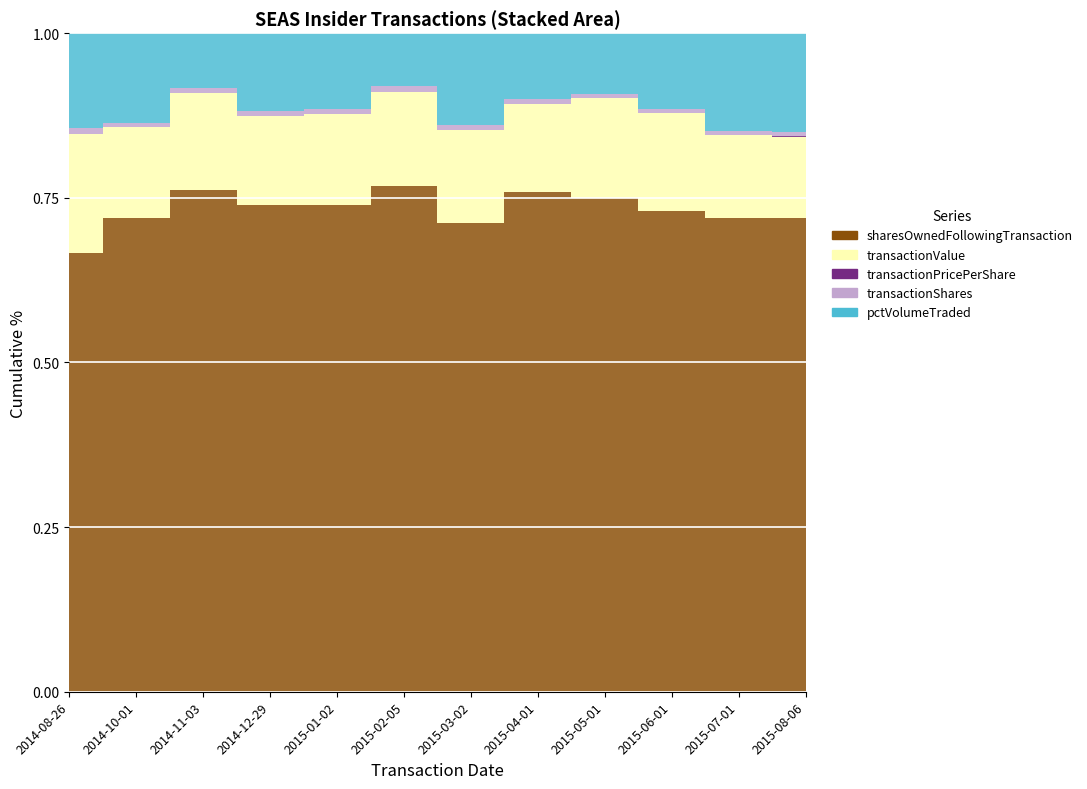

The value of transactionPricePerShare at 2014-12-29 is 27.5. True or false?

False